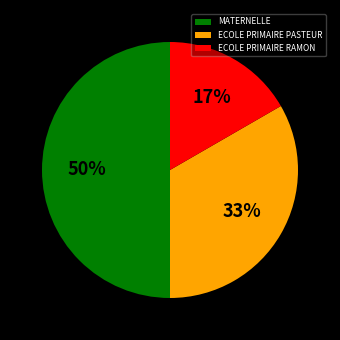

The ECOLE PRIMAIRE RAMON slice represents 8% of the pie. True or false?

False